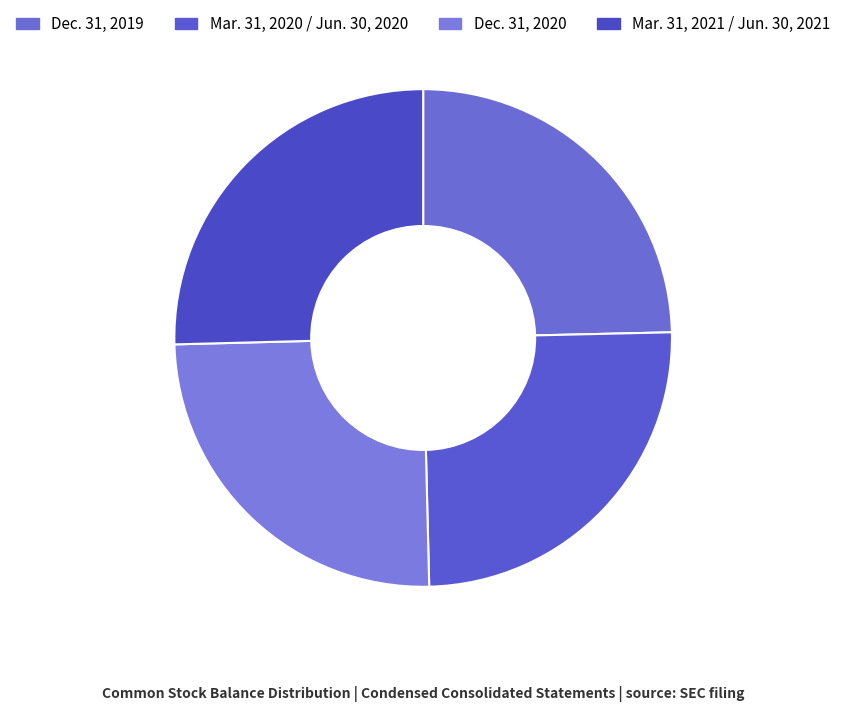

To the nearest percent, what portion does Mar. 31, 2020 / Jun. 30, 2020 represent?

25%